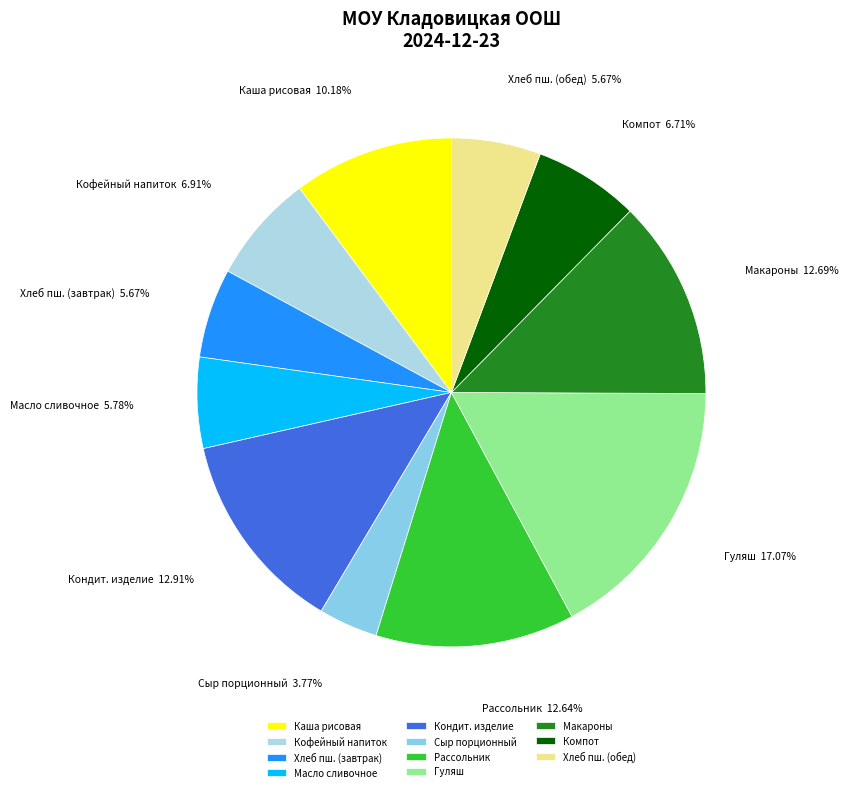

Does Гуляш account for over 50% of the chart?

No